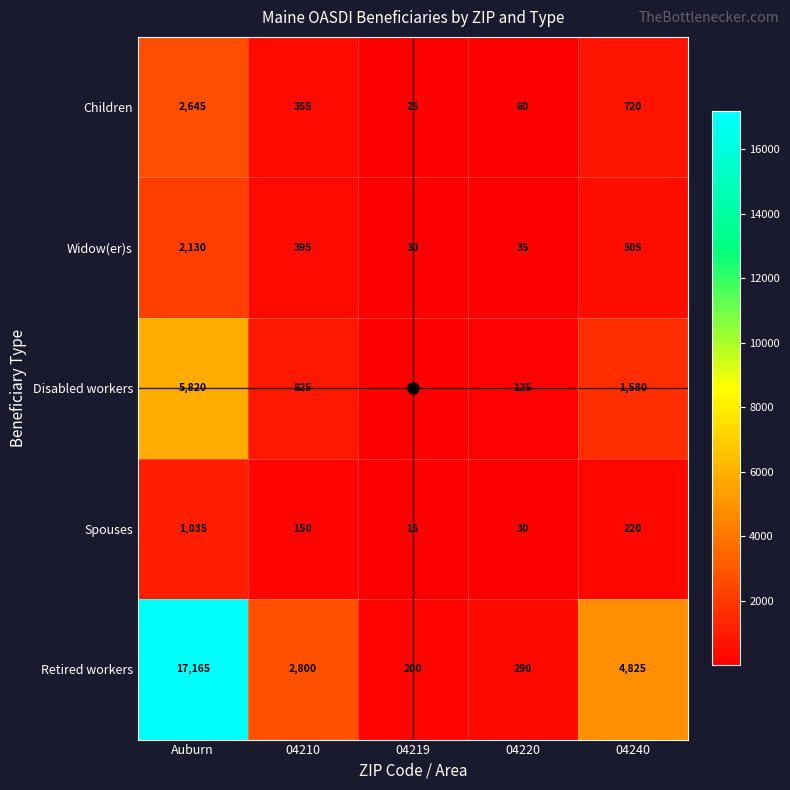

Which series has the largest total across all categories?

Retired workers